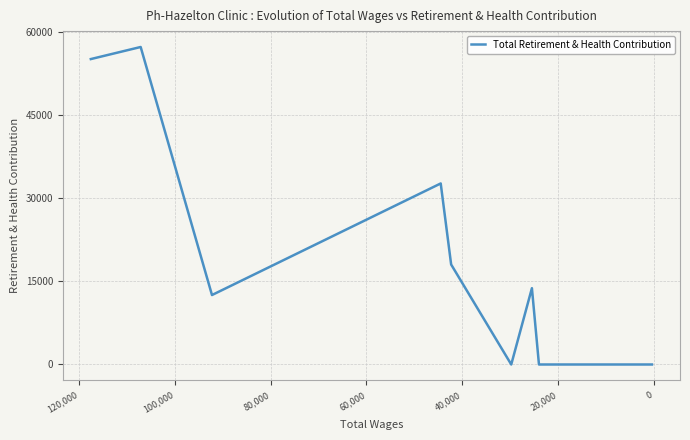

Reading right to left, transcribe all the data shown in this chart.

0	0	0	13759	0	18030	32645	12525	57252	55073